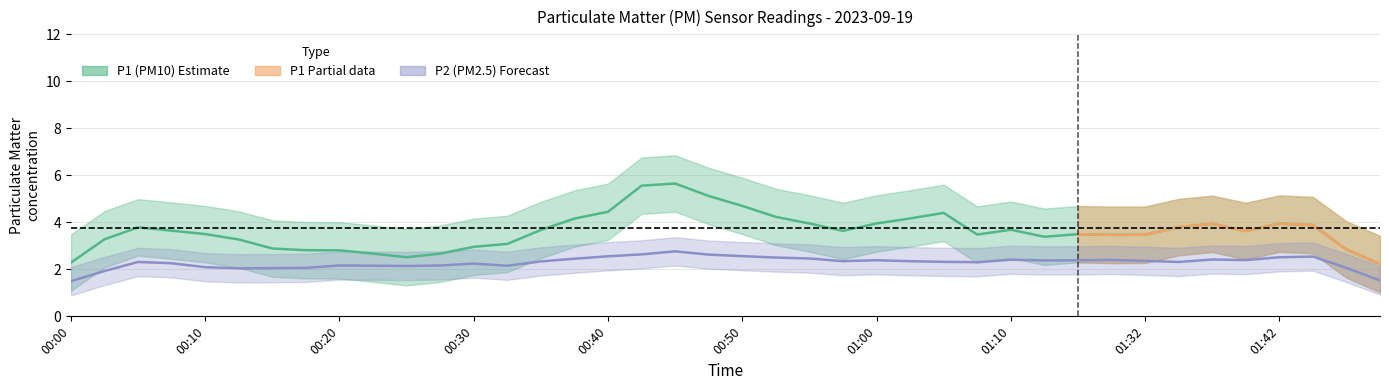

What is the spread (max minus min) of values at 01:48?

0.6